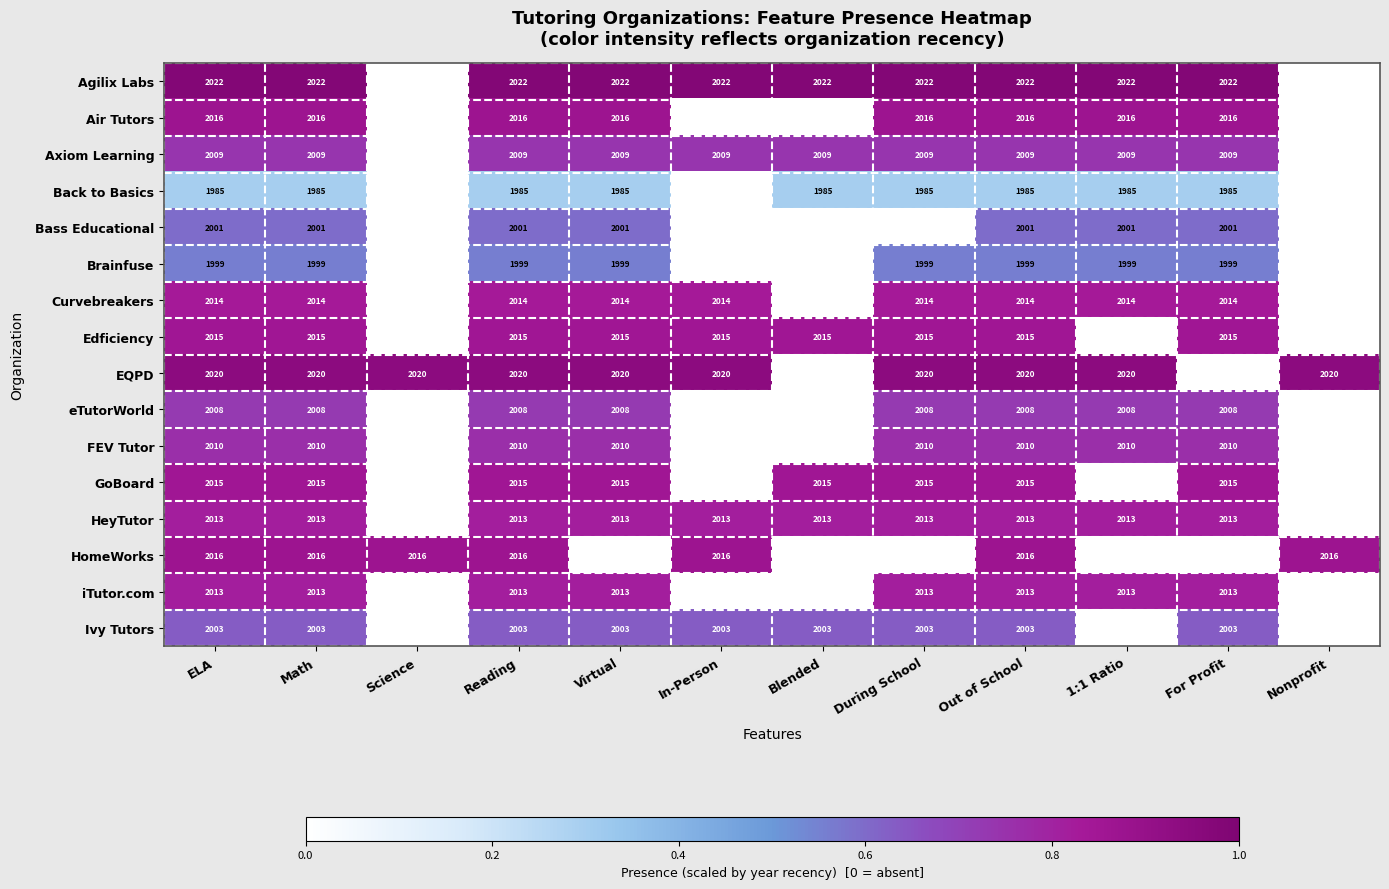

What is the sum of the Axiom Learning values at Out of School and Reading?

4018